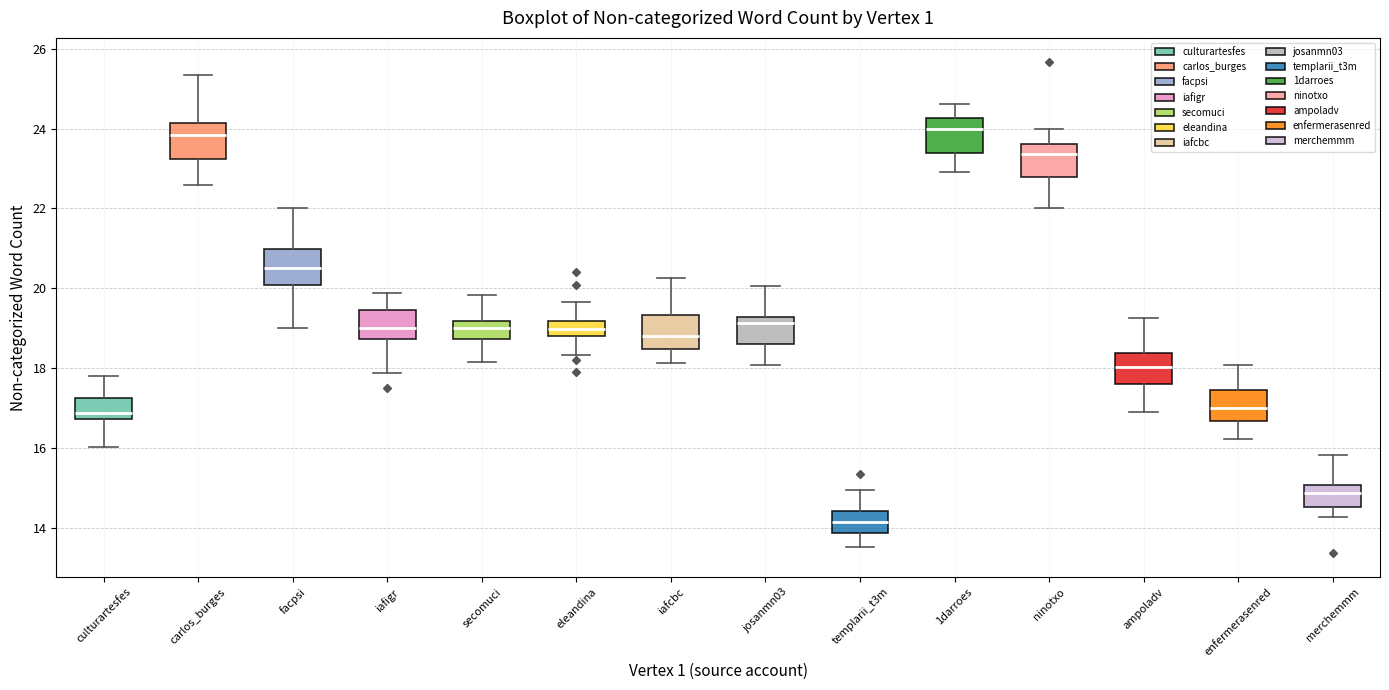

Where does the upper whisker of the box for carlos_burges end on the y-axis? The values are not printed on the chart, so give them approximately, as read against the axis.

25.4